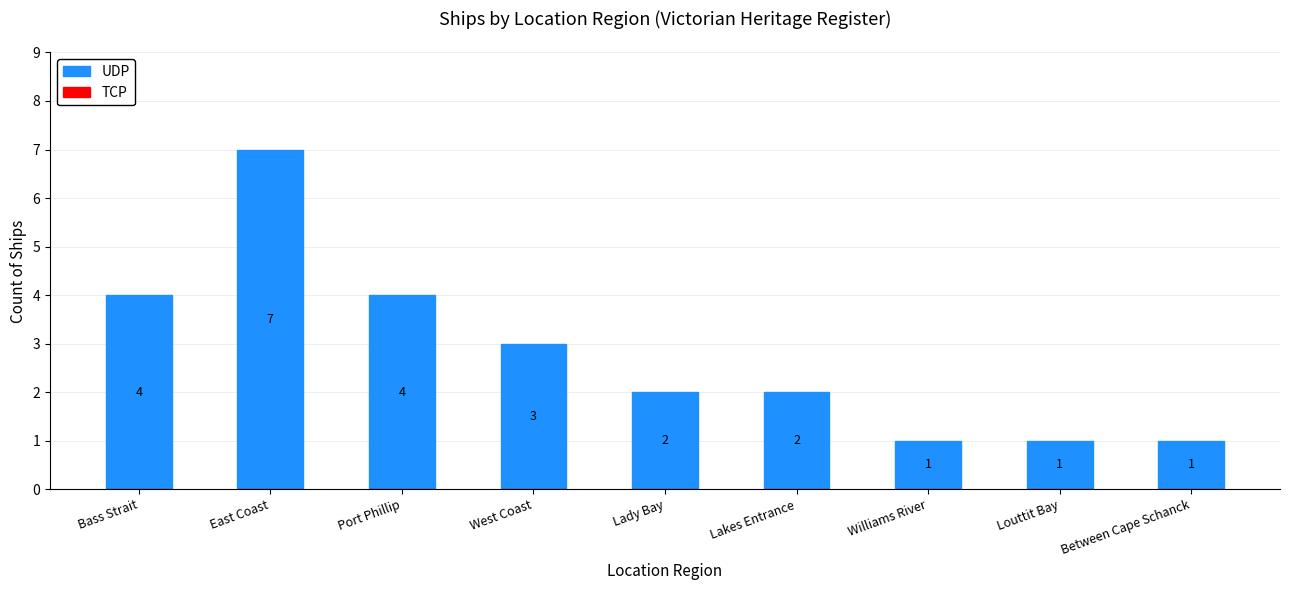

Reading left to right, list all the values displayed in this chart.

4	7	4	3	2	2	1	1	1